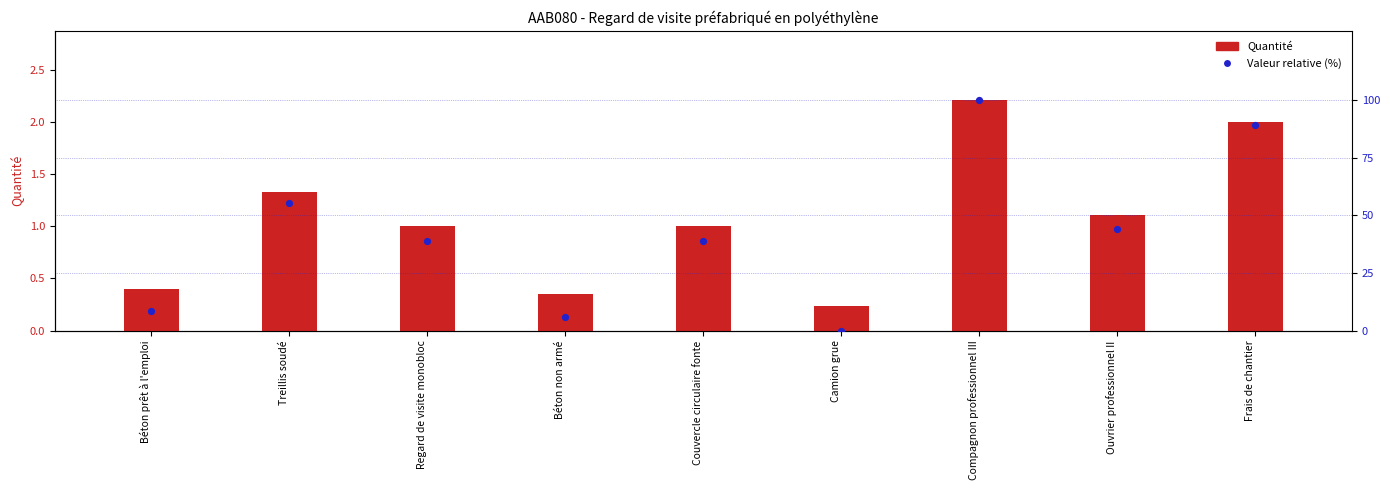

Is the value of Valeur relative (%) at Béton non armé greater than the value of Quantité at Regard de visite monobloc?

Yes